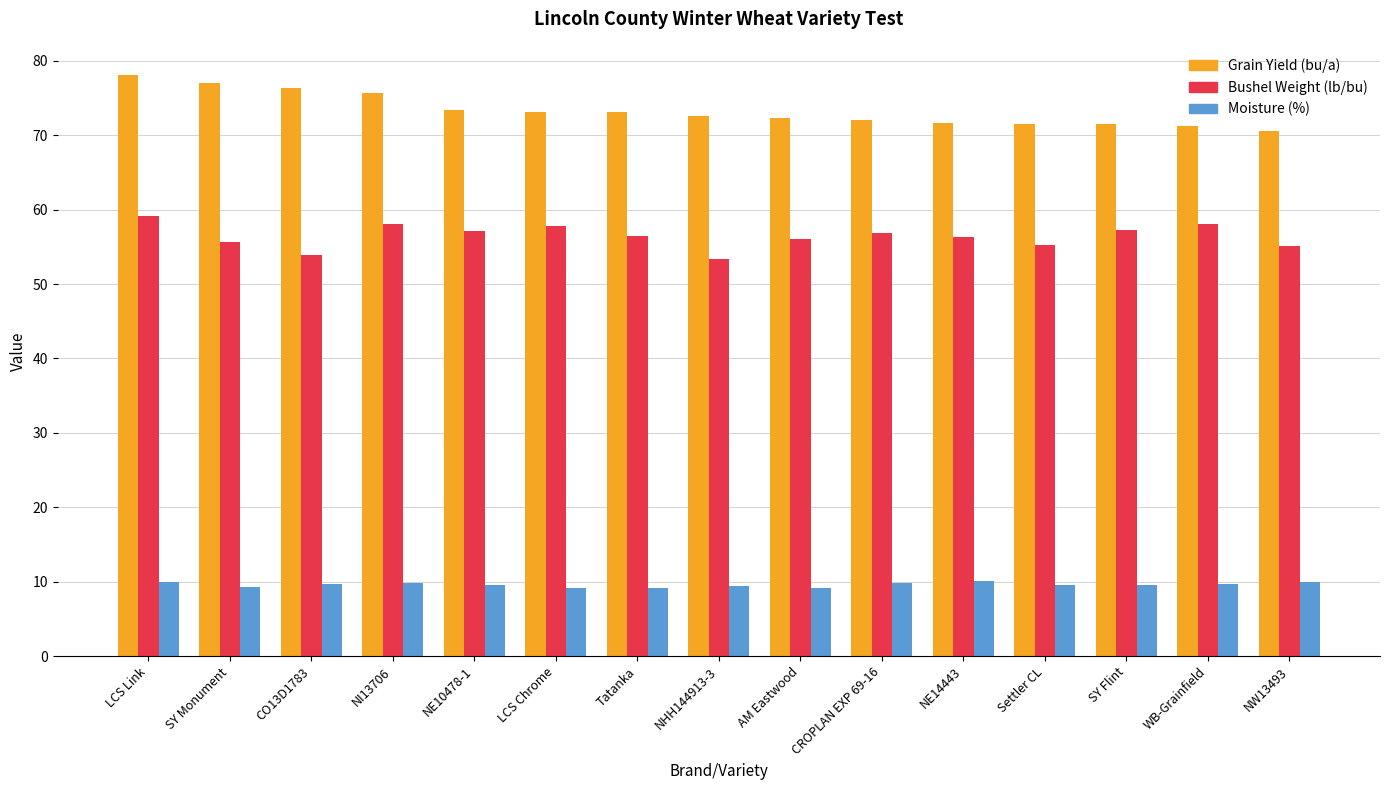

What is the label of the 15th bar from the right?

LCS Link